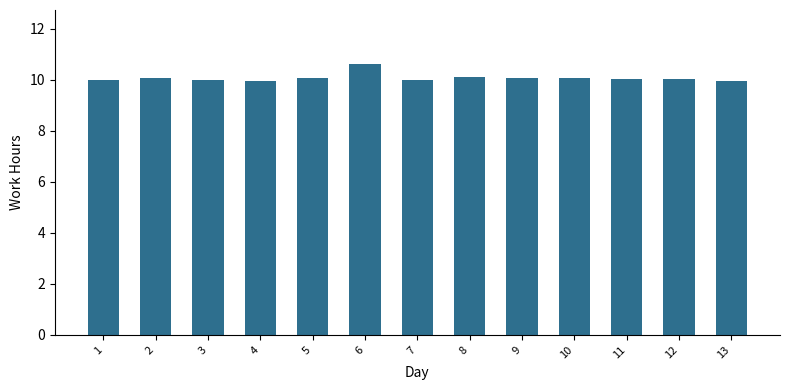

Read the value at 12.

10.0